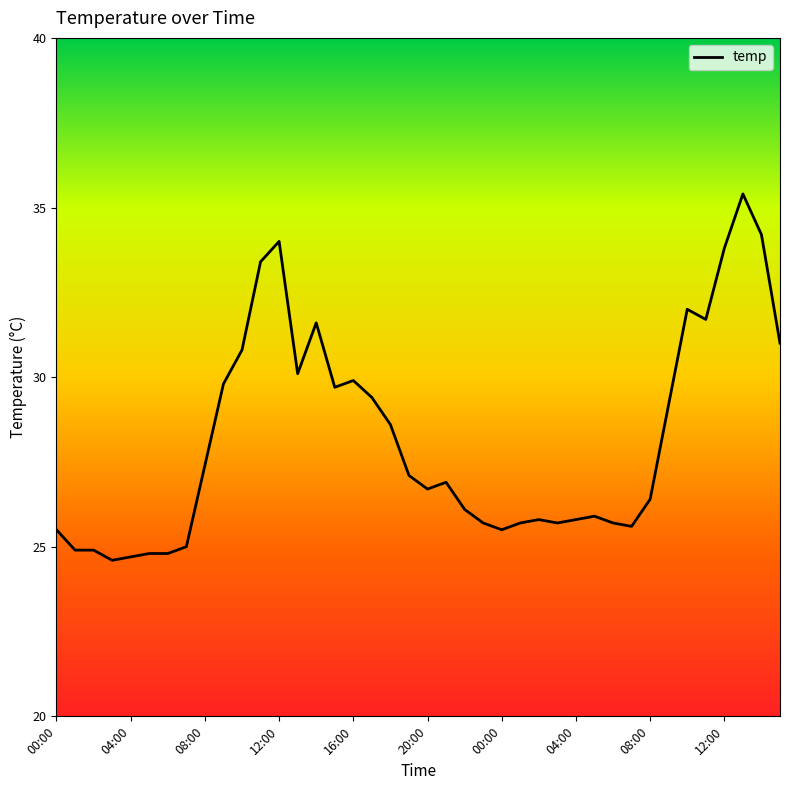

Reading right to left, transcribe all the data shown in this chart.

31.0	34.2	35.4	33.8	31.7	32.0	29.2	26.4	25.6	25.7	25.9	25.8	25.7	25.8	25.7	25.5	25.7	26.1	26.9	26.7	27.1	28.6	29.4	29.9	29.7	31.6	30.1	34.0	33.4	30.8	29.8	27.4	25.0	24.8	24.8	24.7	24.6	24.9	24.9	25.5